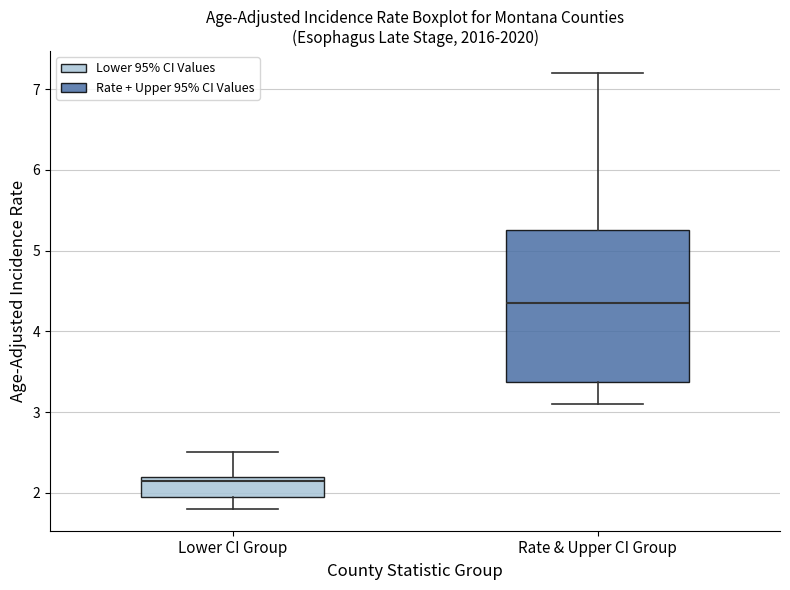

Where is the upper edge of the box for Rate & Upper CI Group on the y-axis? The values are not printed on the chart, so give them approximately, as read against the axis.

5.3